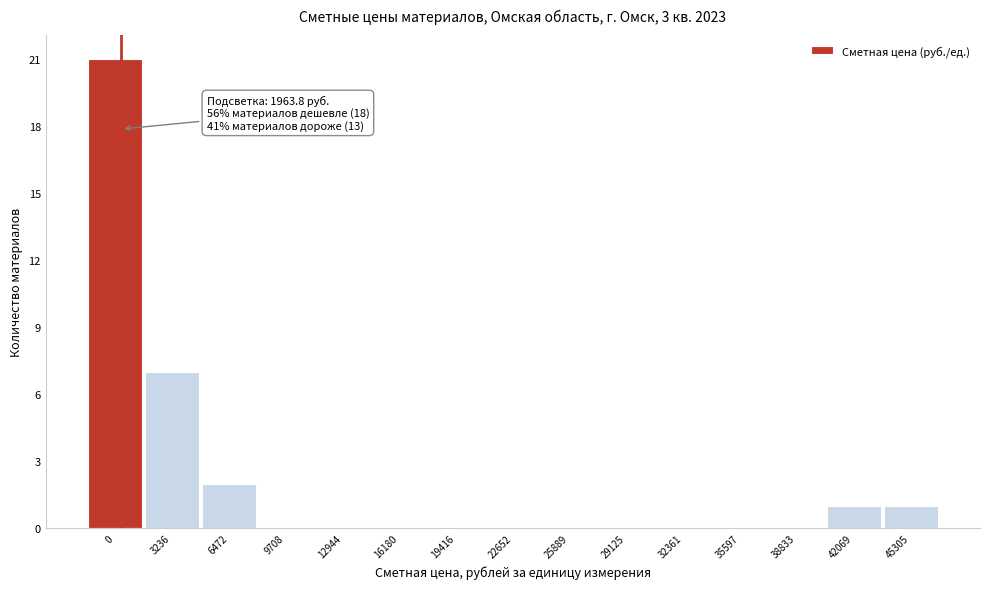

Reading left to right, transcribe all the data shown in this chart.

0=21	3236=7	6472=2	9708=0	12944=0	16180=0	19416=0	22652=0	25889=0	29125=0	32361=0	35597=0	38833=0	42069=1	45305=1